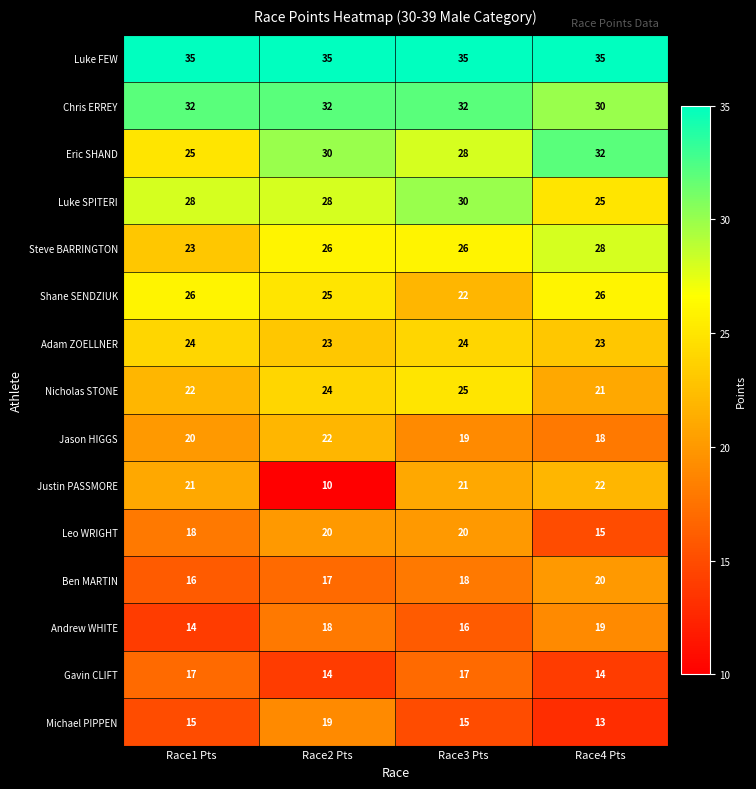

The Jason HIGGS series shows 30 at Race3 Pts. True or false?

False